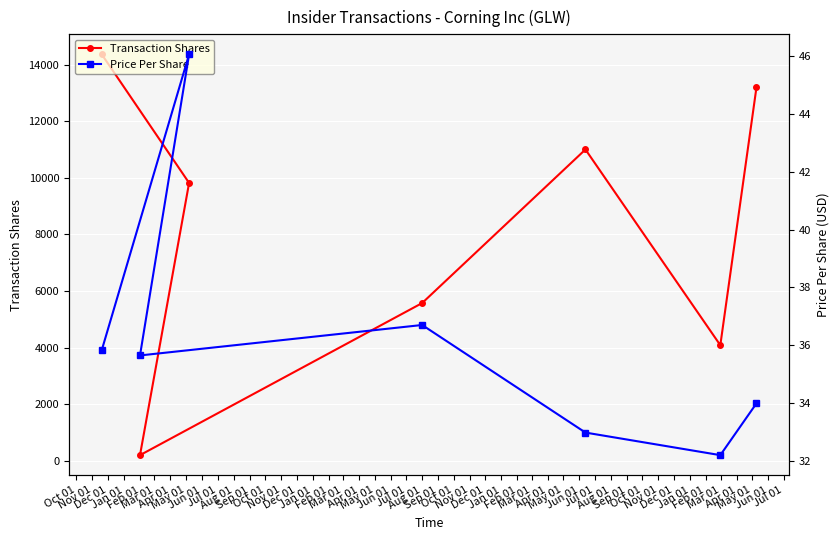

What is the sum of the Price Per Share values at Mar 01 and Nov 01?

78.3